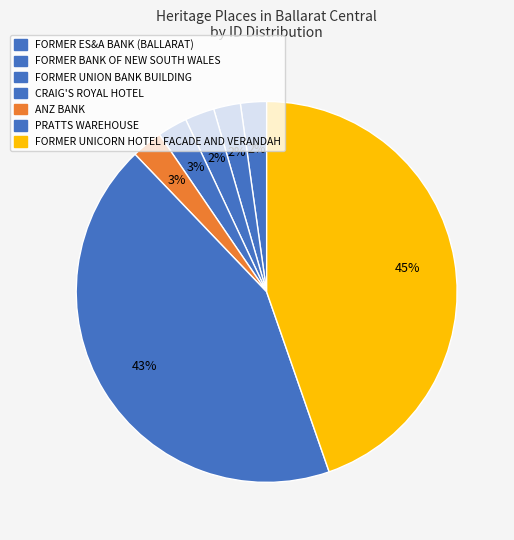

Is there any slice that represents more than half of the pie?

No